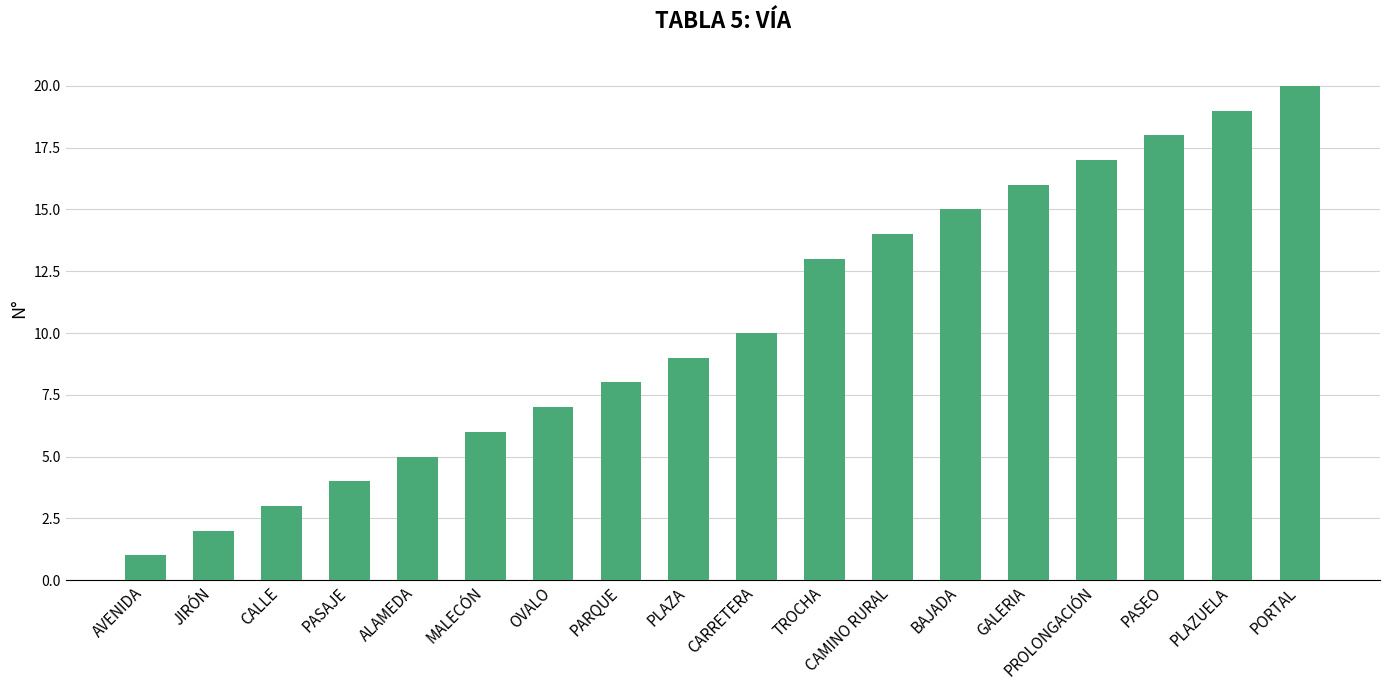

List the labels in order of value, largest first.

PORTAL, PLAZUELA, PASEO, PROLONGACIÓN, GALERIA, BAJADA, CAMINO RURAL, TROCHA, CARRETERA, PLAZA, PARQUE, OVALO, MALECÓN, ALAMEDA, PASAJE, CALLE, JIRÓN, AVENIDA